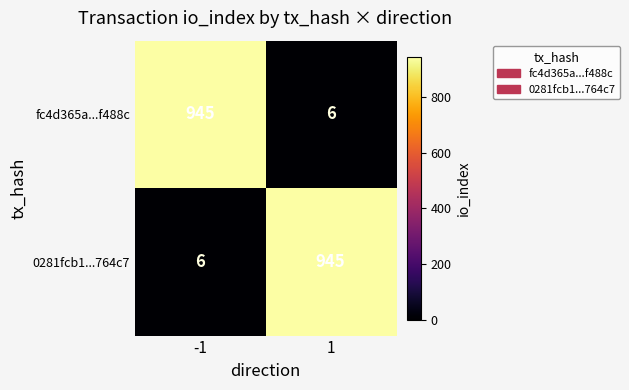

What is the difference between the highest and lowest values at 1?

939